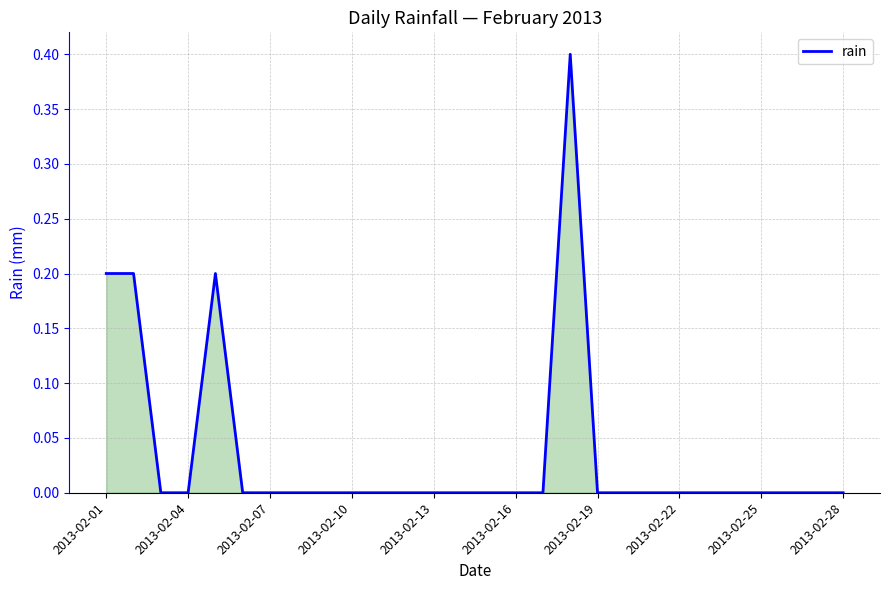

What is the greatest value displayed?

0.4